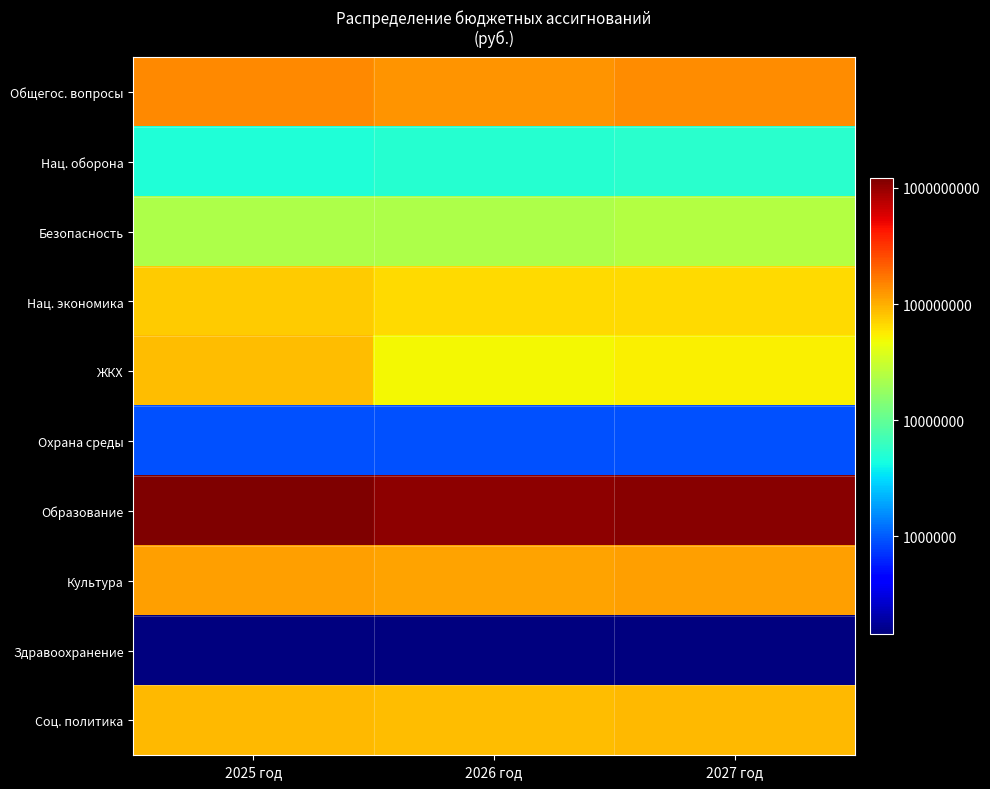

What is the minimum value shown in the chart?

144796.3